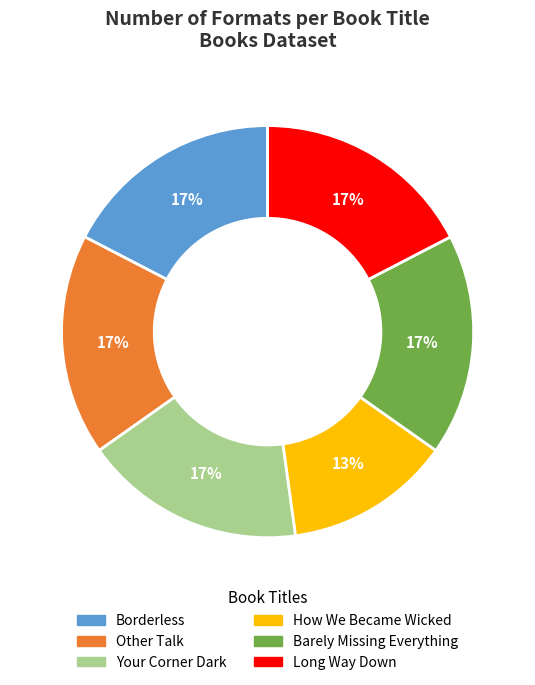

Which has a higher value, Your Corner Dark or How We Became Wicked?

Your Corner Dark